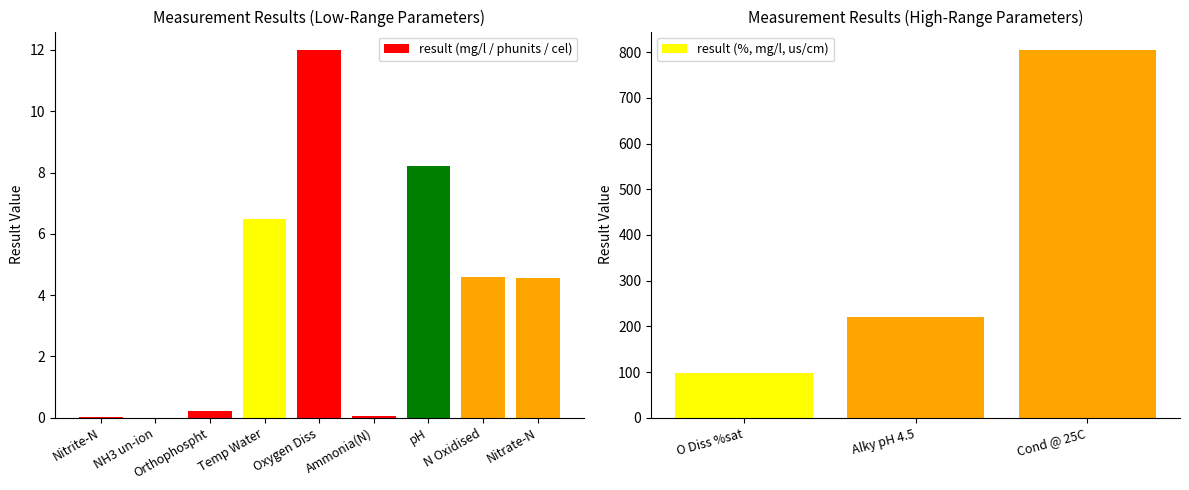

List the labels in order of value, largest first.

Cond @ 25C, Alky pH 4.5, O Diss %sat, Oxygen Diss, pH, Temp Water, N Oxidised, Nitrate-N, Orthophospht, Ammonia(N), Nitrite-N, NH3 un-ion